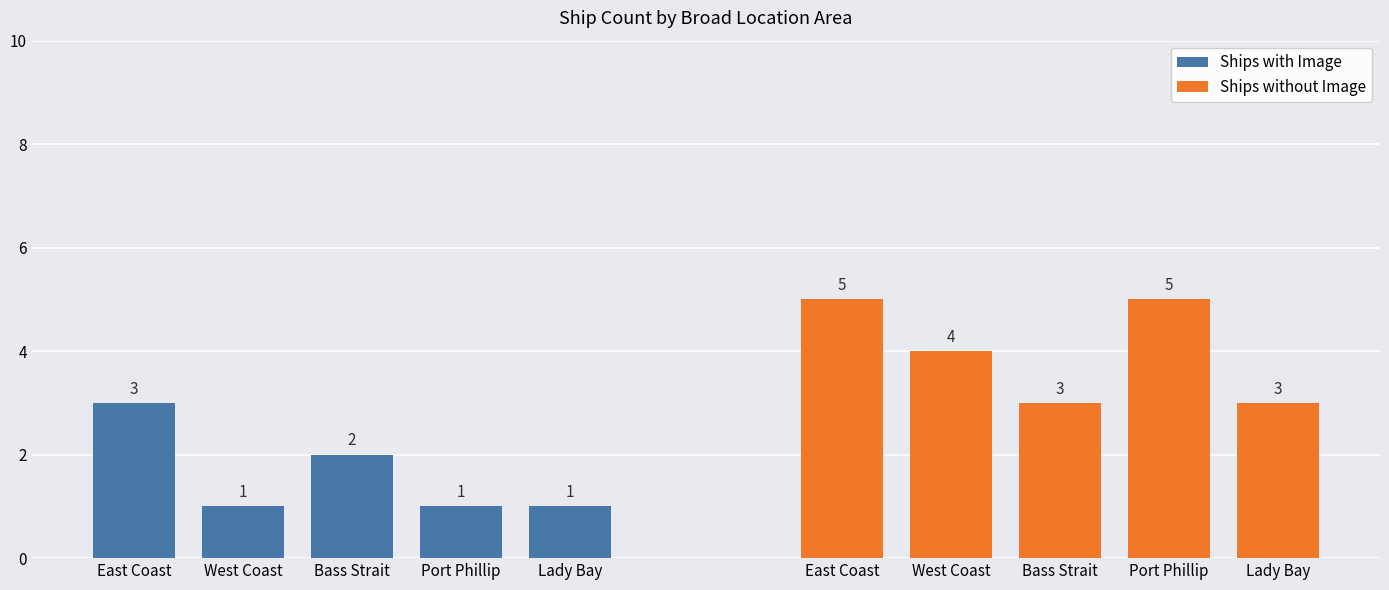

Is it true that Ships without Image equals 2 at East Coast?

False